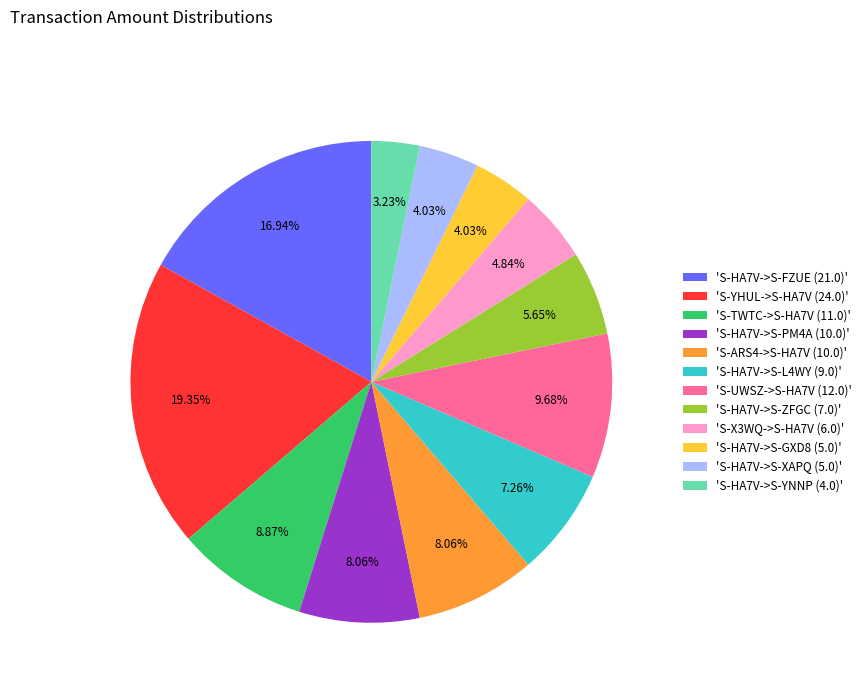

Combined, do 'S-HA7V->S-L4WY (9.0)' and 'S-TWTC->S-HA7V (11.0)' account for over 50%?

No